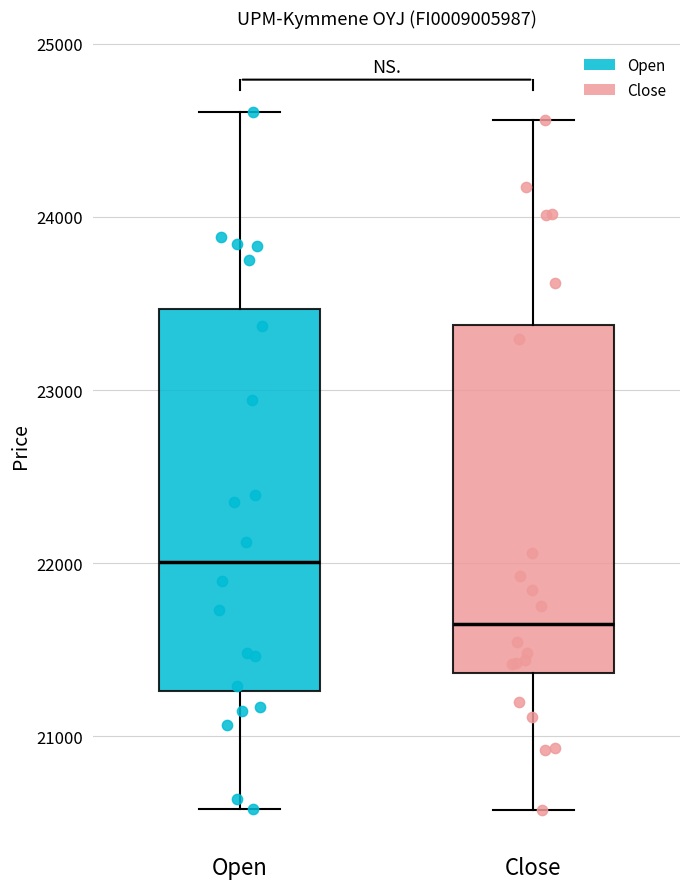

Reading left to right, transcribe this box plot: for each box, give where its median line is, the range the box spans, and where its two whiskers end, as read against the y-axis. The values are not printed on the chart, so give them approximately, as read against the axis.

Open: median 22000, box 21300 to 23500, whiskers 20600 to 24600
Close: median 21600, box 21400 to 23400, whiskers 20600 to 24600